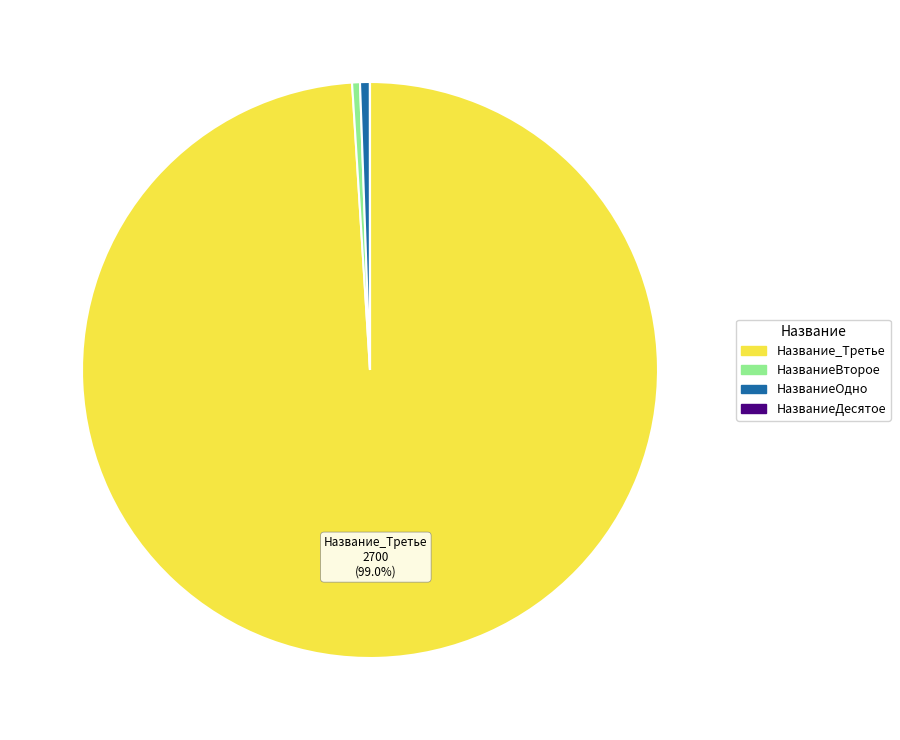

Is there any slice that represents more than half of the pie?

Yes